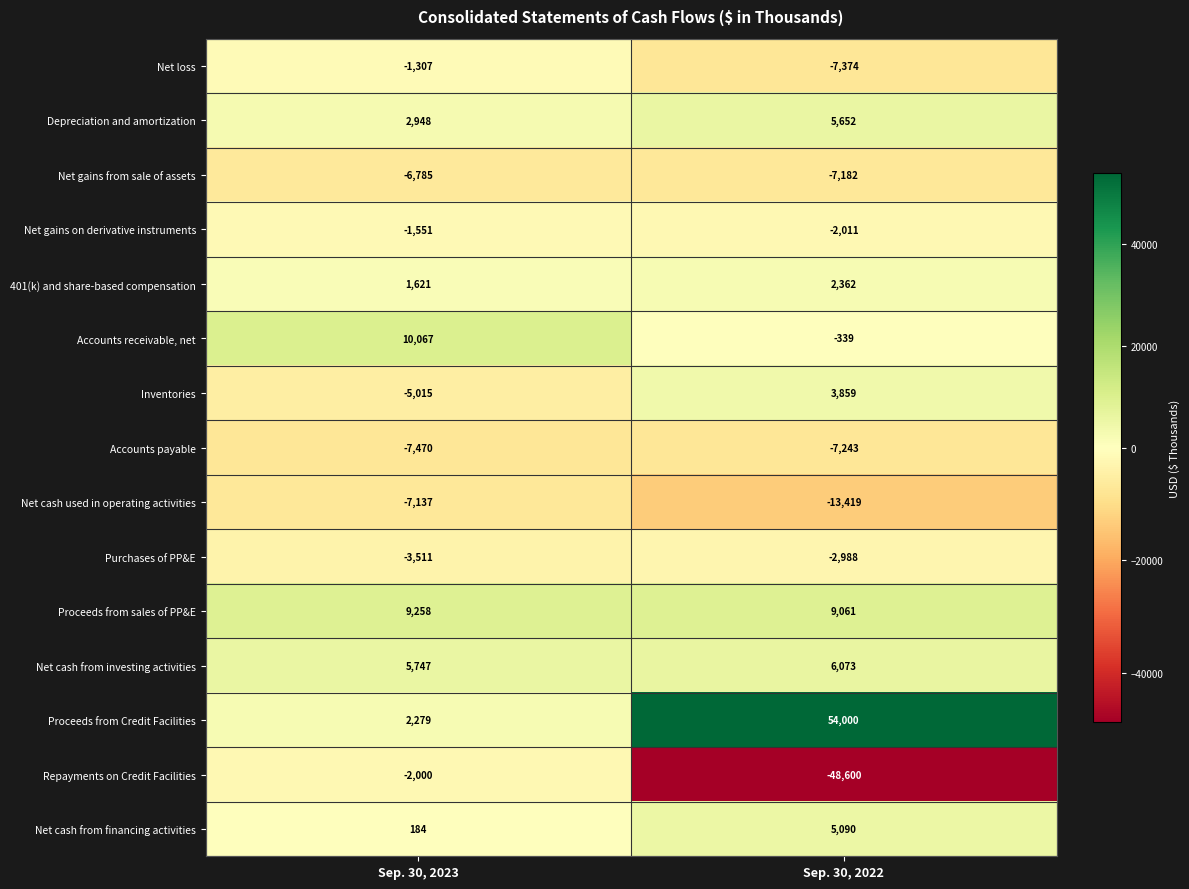

How many data points does each series have?

2